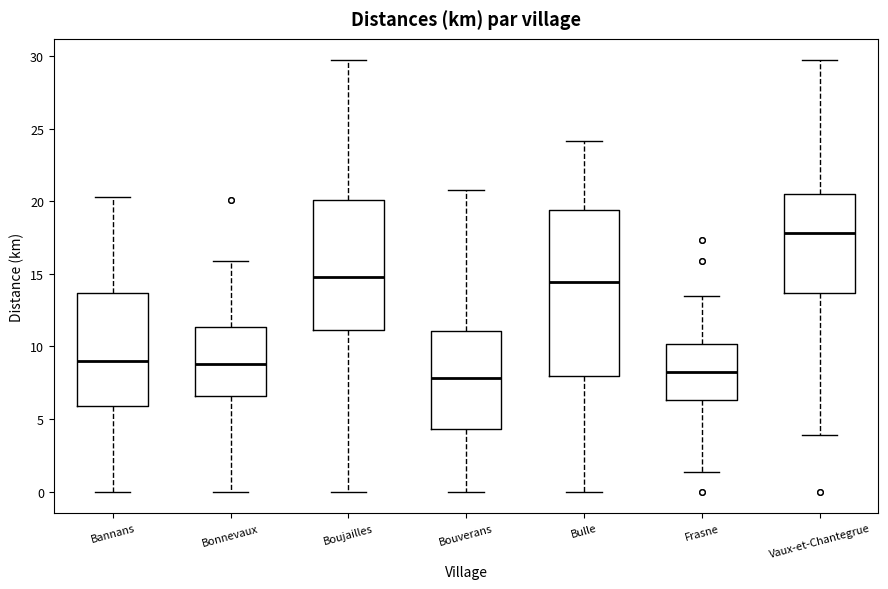

Comparing the boxes themselves (not the whiskers), which one is the tallest?

Bulle